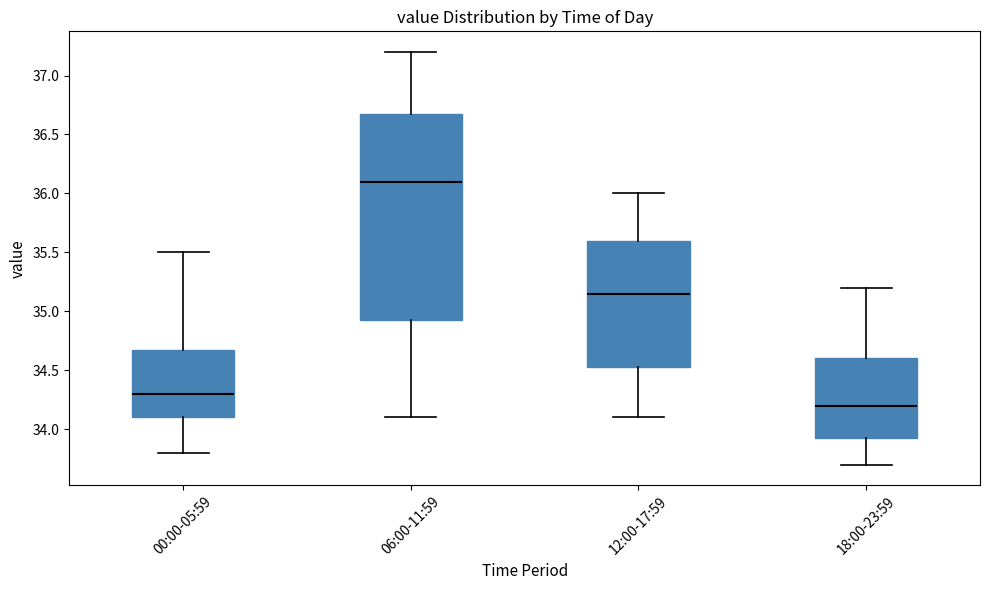

Comparing the boxes themselves (not the whiskers), which one is the tallest?

06:00-11:59